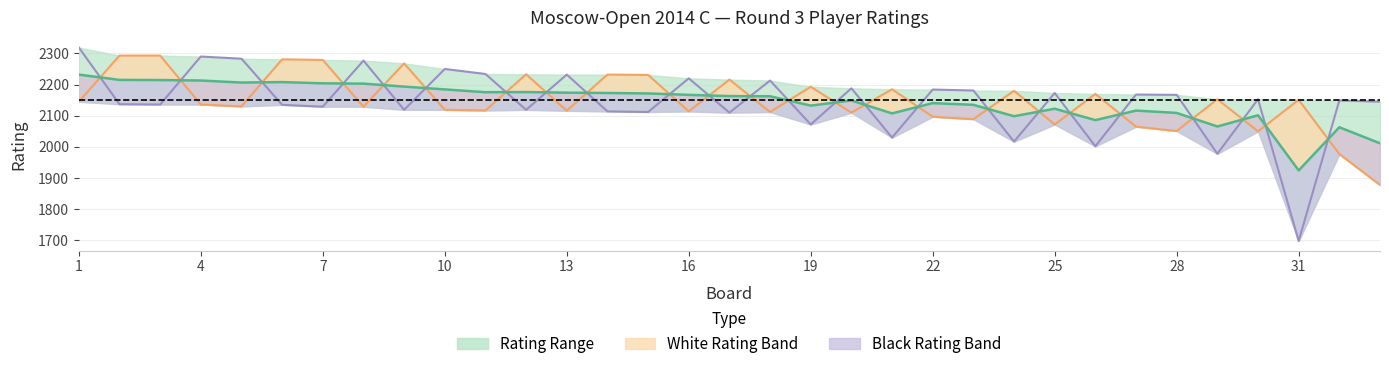

In White Rating, how many points are lower than both neighbors (excluding endpoints)?

11